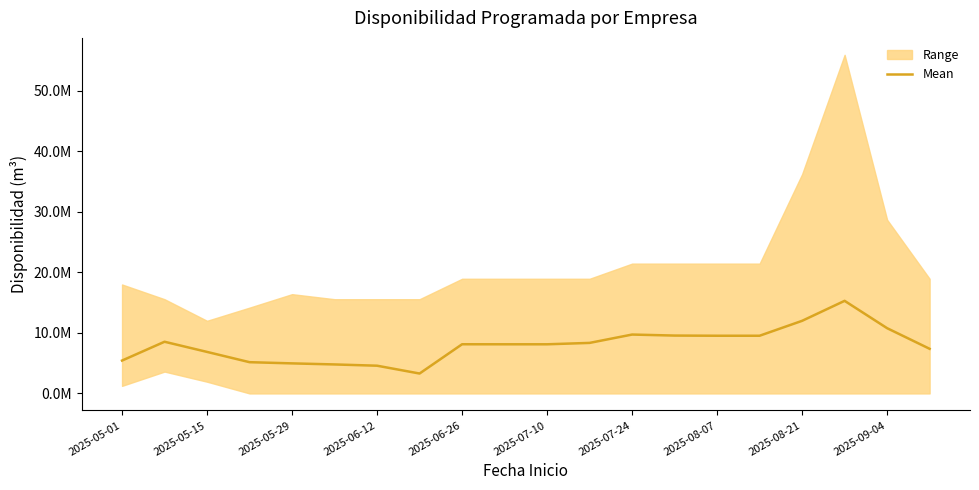

How many interior local valleys (lower than both neighbors) does the data have?

1